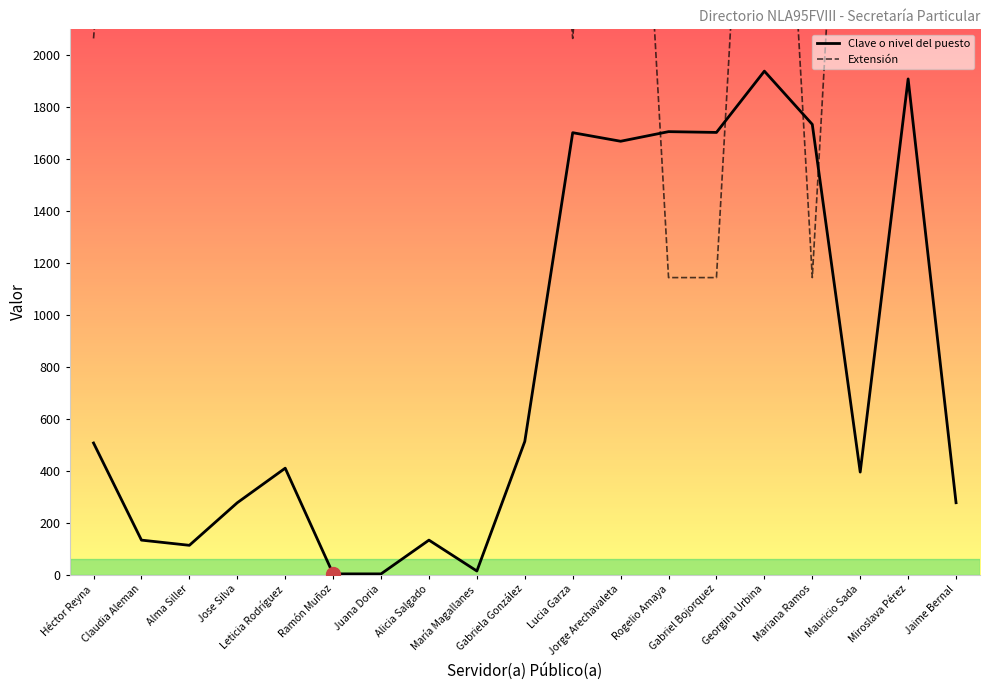

What is the sum of all Clave o nivel del puesto values?

15140